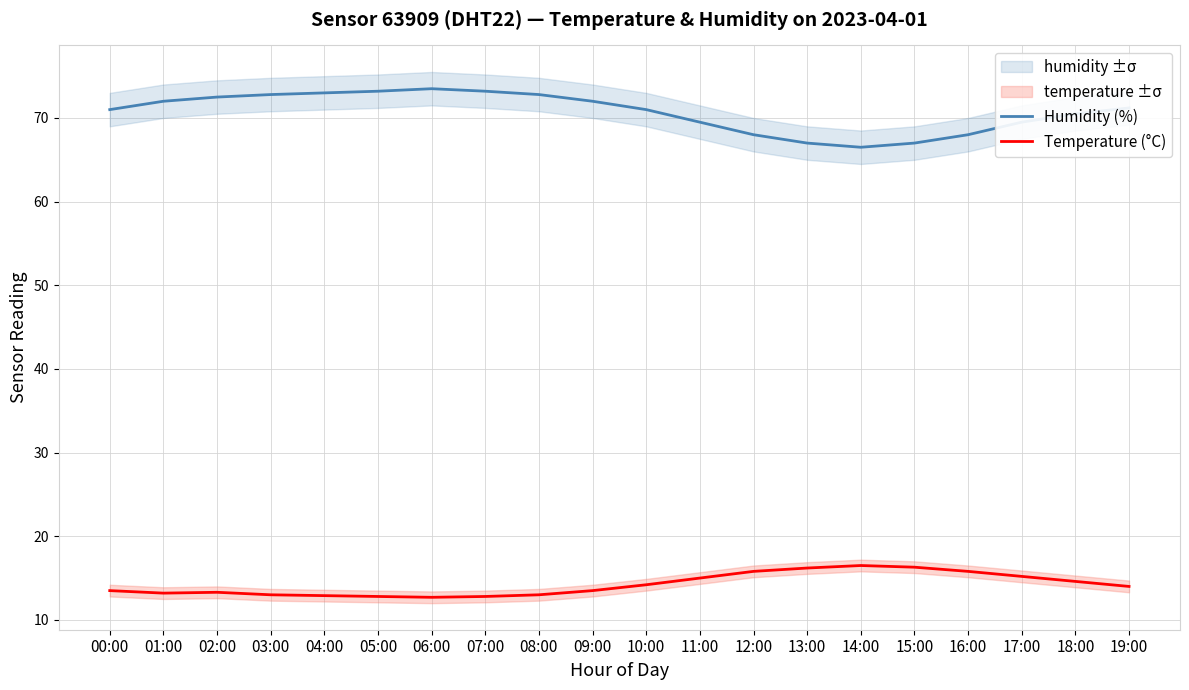

What is the label of the 4th point from the right?

16:00